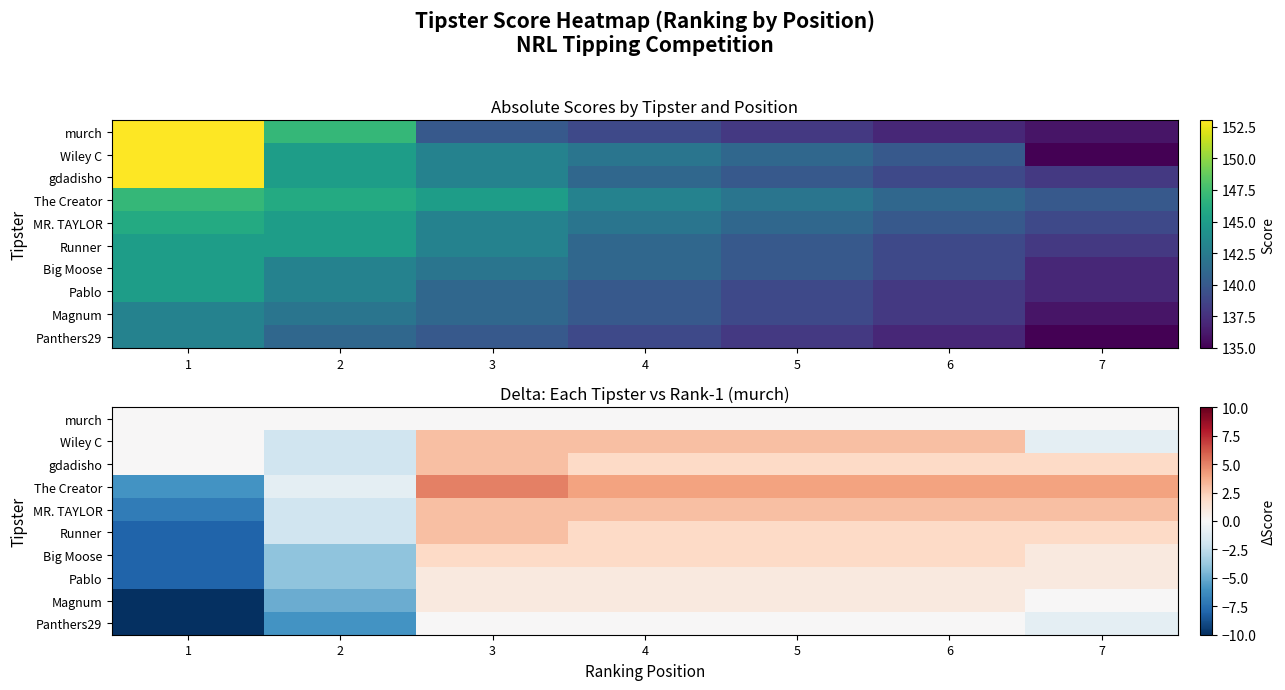

Where is The Creator nearest to the value 0?

2